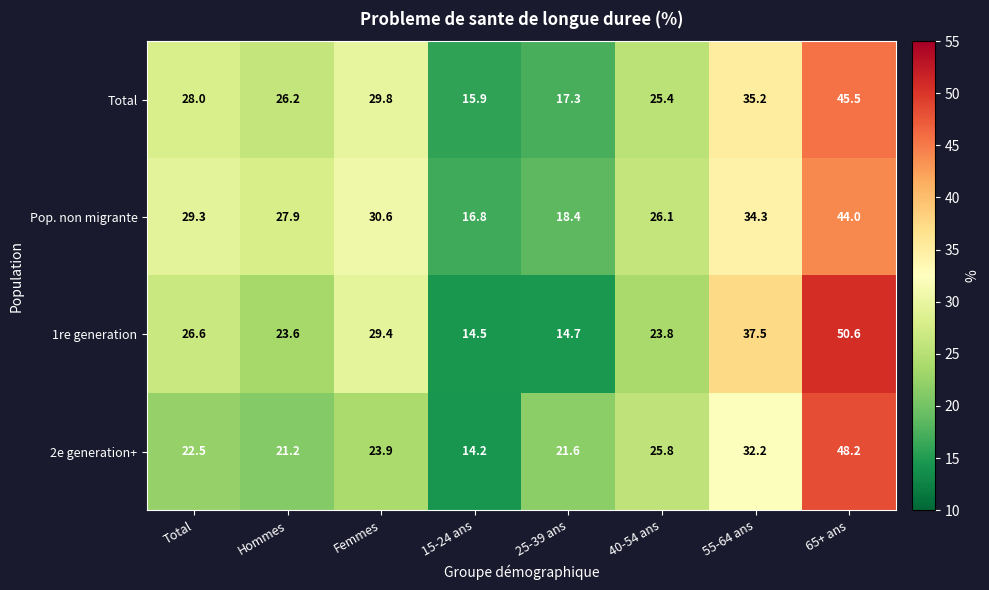

What is the difference between the second highest and second lowest values in the Total series?

17.9